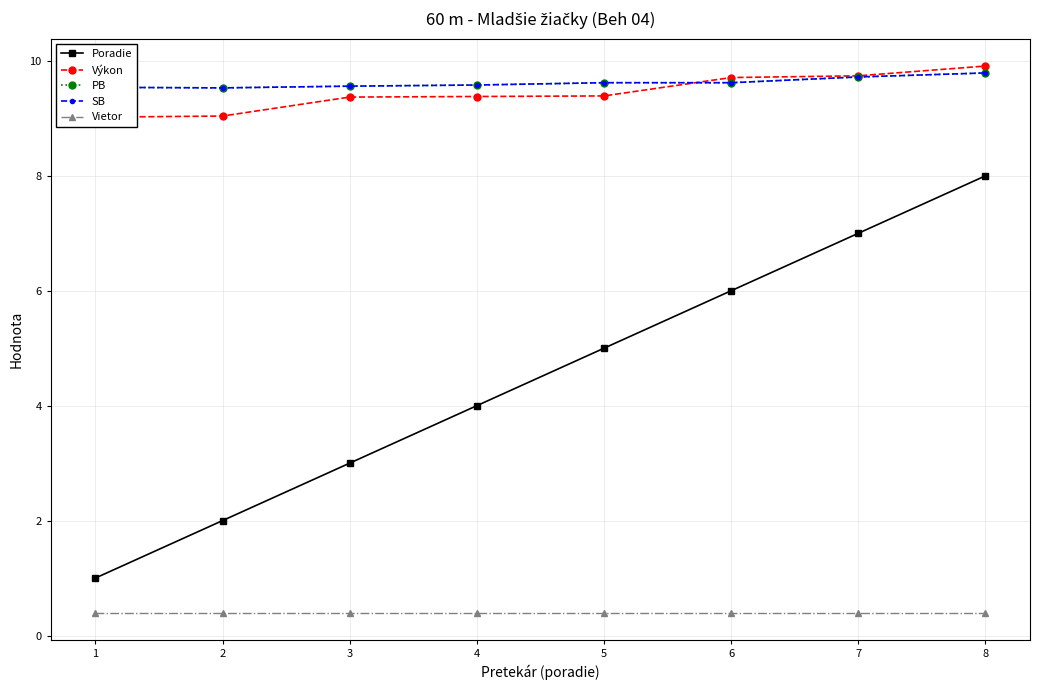

What is the sum of all PB values?

77.0